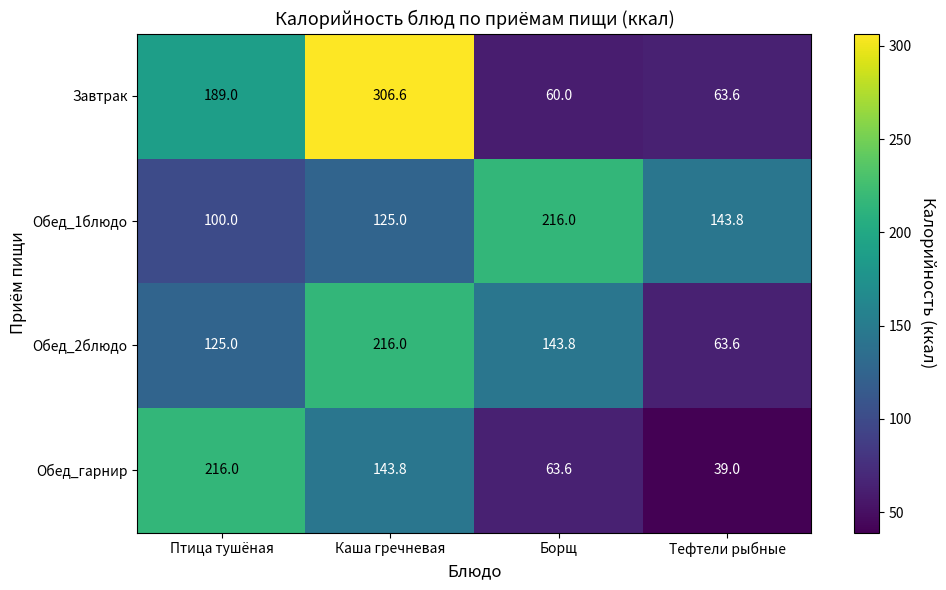

Which category has the highest value in the Завтрак series?

Каша гречневая